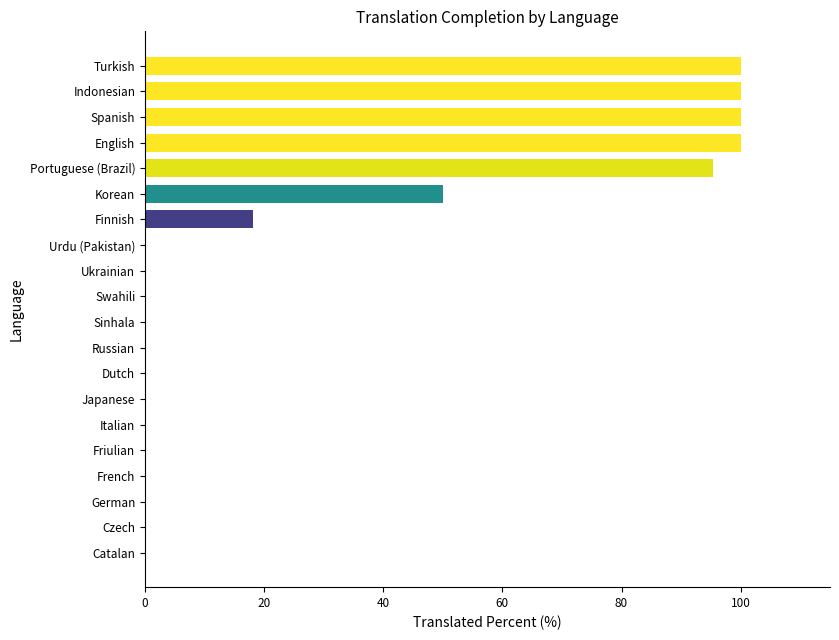

What is the sum of all values?

563.5